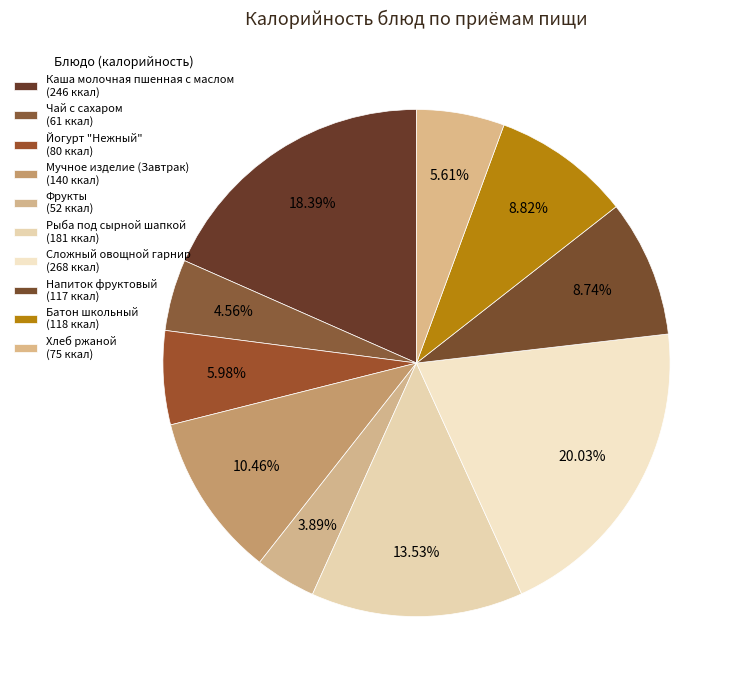

Which has a higher value, Каша молочная пшенная с маслом or Хлеб ржаной?

Каша молочная пшенная с маслом